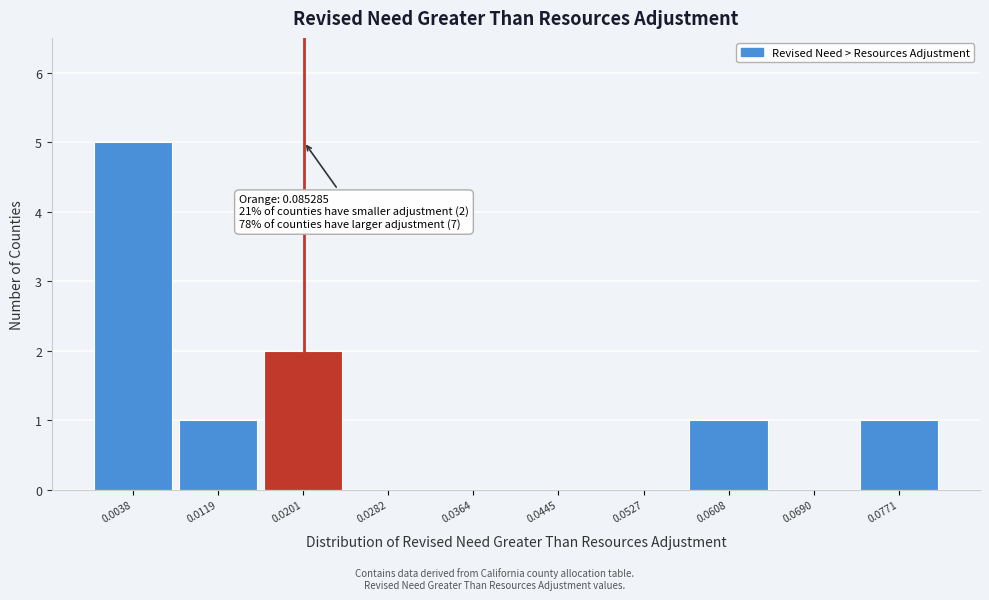

Reading left to right, extract all data points from this chart.

0.0038=5	0.0119=1	0.0201=2	0.0282=0	0.0364=0	0.0445=0	0.0527=0	0.0608=1	0.0690=0	0.0771=1